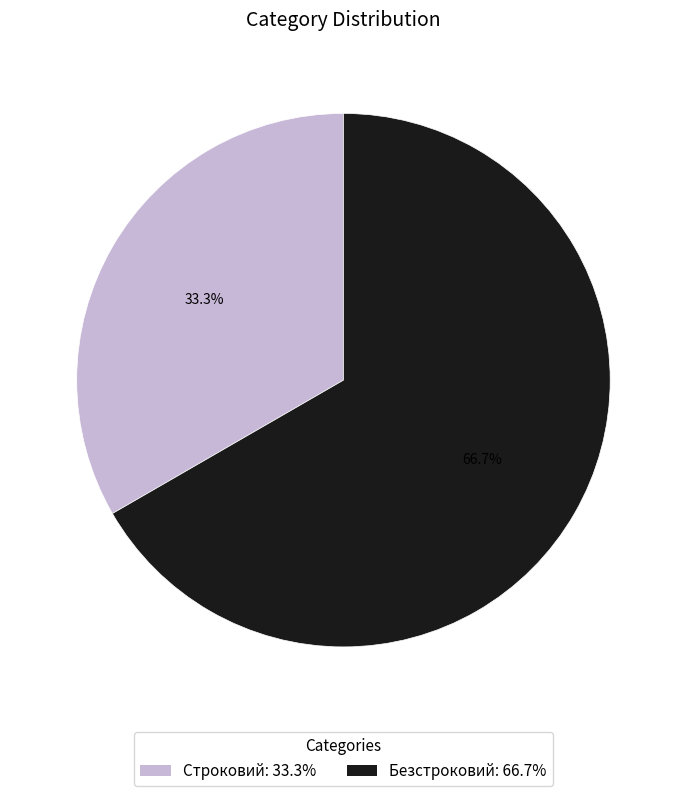

How many segments does this pie chart have?

2